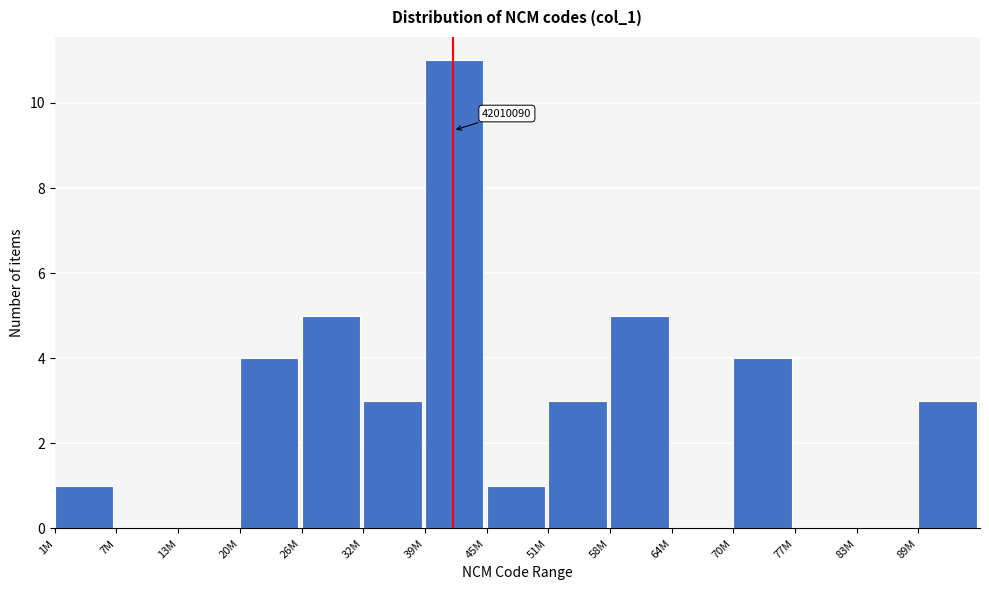

Reading left to right, transcribe all the data shown in this chart.

1M=1	7M=0	13M=0	20M=4	26M=5	32M=3	39M=11	45M=1	51M=3	58M=5	64M=0	70M=4	77M=0	83M=0	89M=3